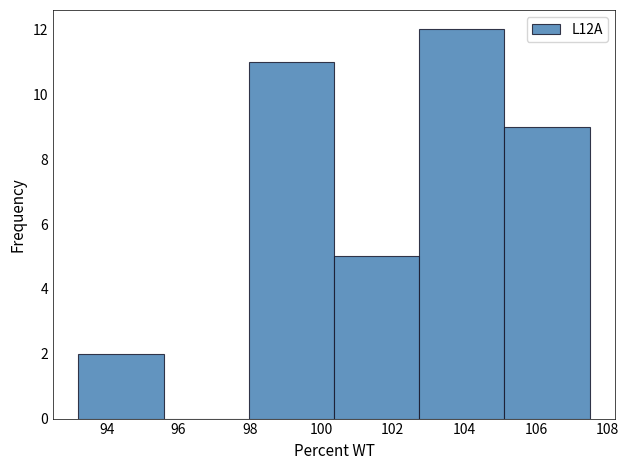

Which range on the x-axis has the tallest bar?

102.8 to 105.2